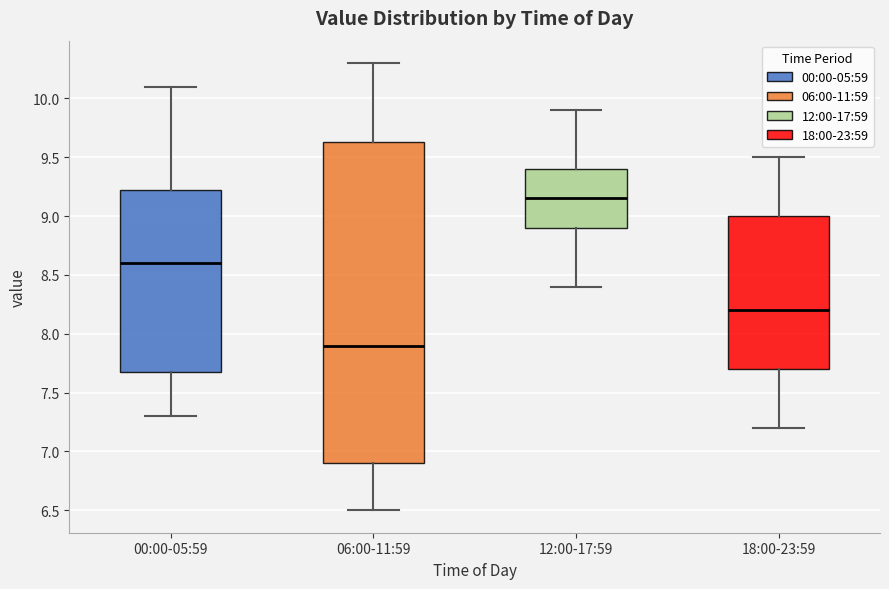

Where is the upper edge of the box for 00:00-05:59 on the y-axis? The values are not printed on the chart, so give them approximately, as read against the axis.

9.25